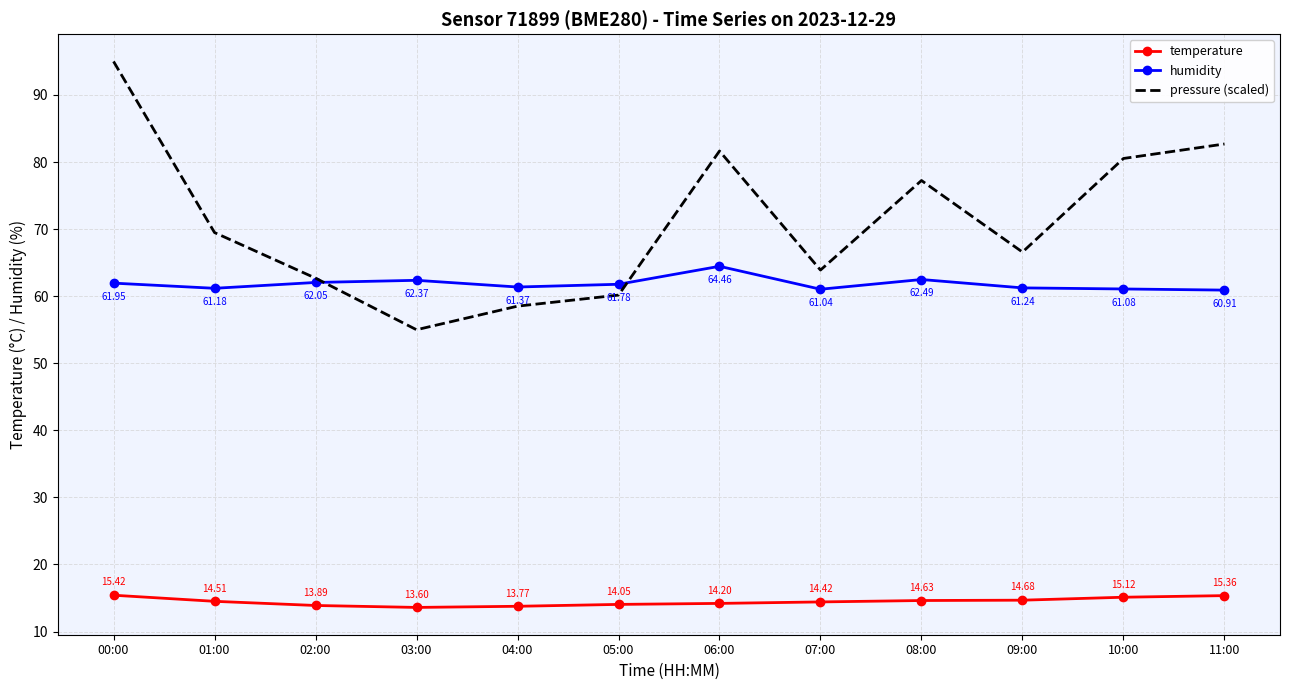

True or false: temperature and pressure (scaled) cross at least once.

False